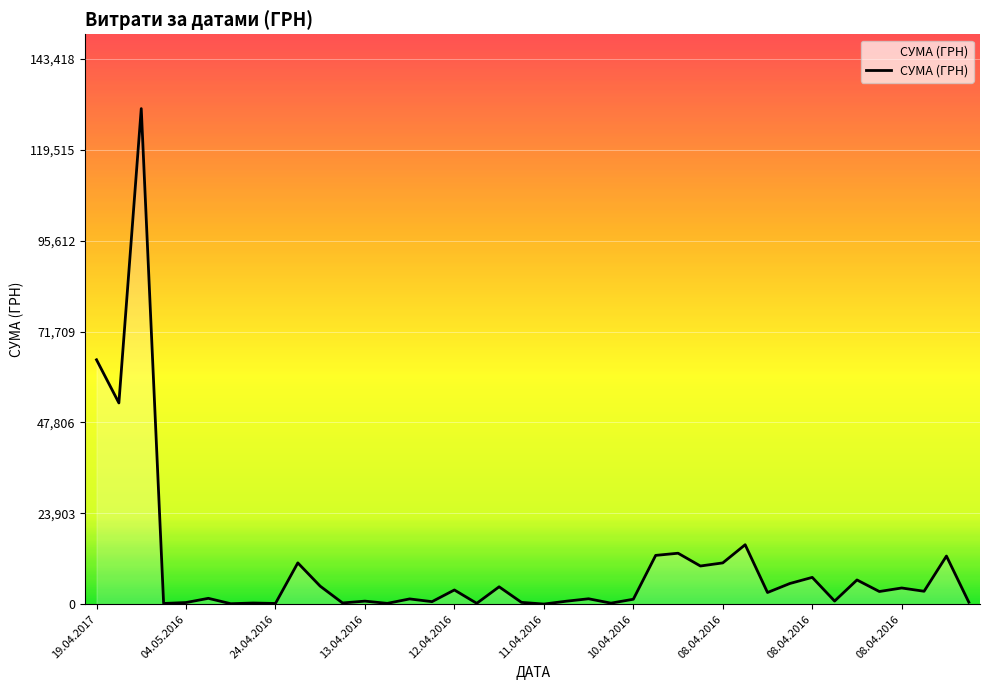

What is the greatest value displayed?

130379.7